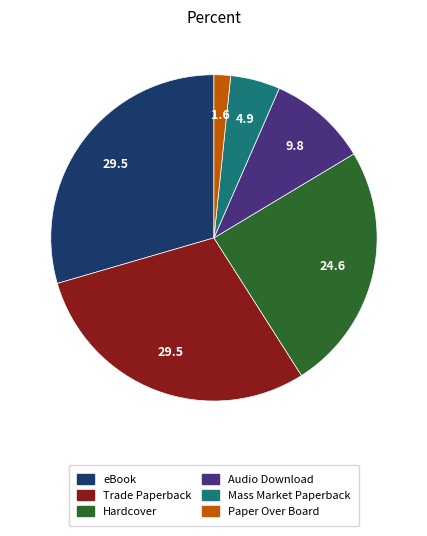

Do Hardcover and Paper Over Board together represent more than half of the pie?

No